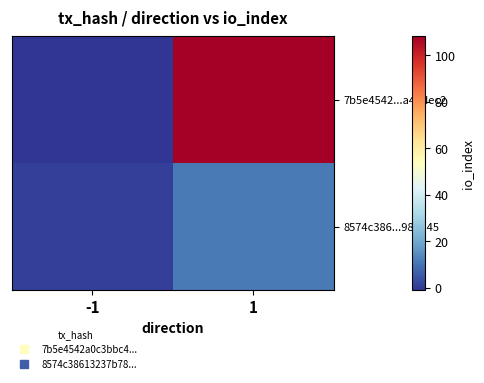

What is the maximum value shown in the chart?

108